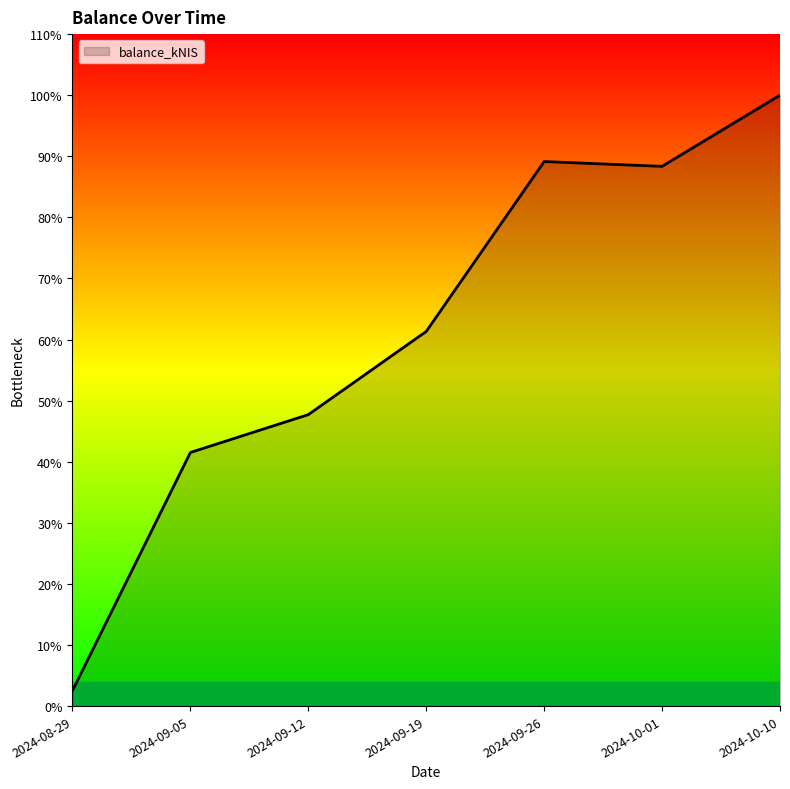

At which label does the data first exceed 973?

2024-09-19